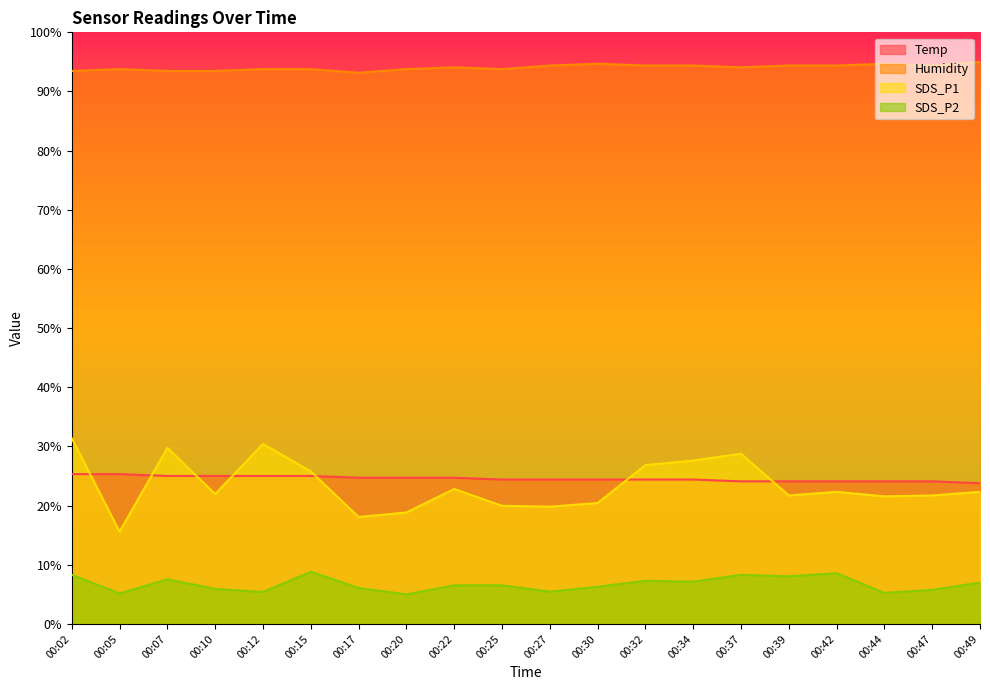

What is the value of the Humidity point at the 20th from the left?

95.0